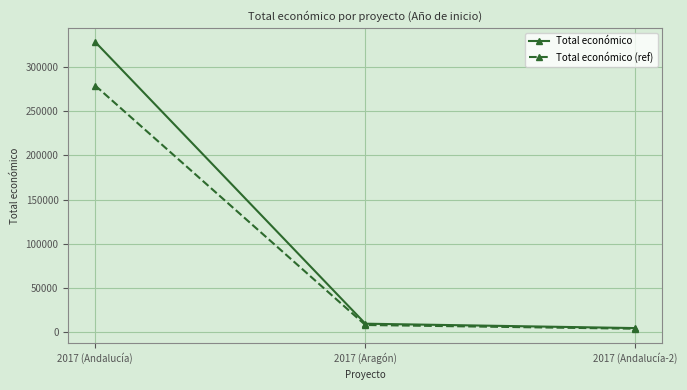

What is the value of the Total económico point at the 2nd from the left?

9832.0